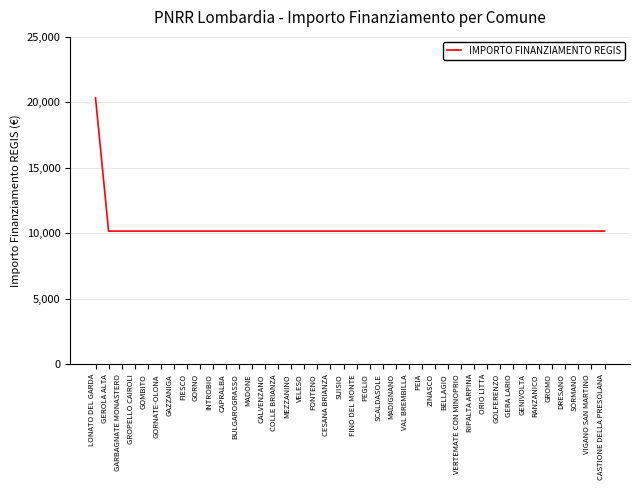

Approximately how many times larger is the value at GORNATE-OLONA compared to VERTEMATE CON MINOPRIO?

1.0